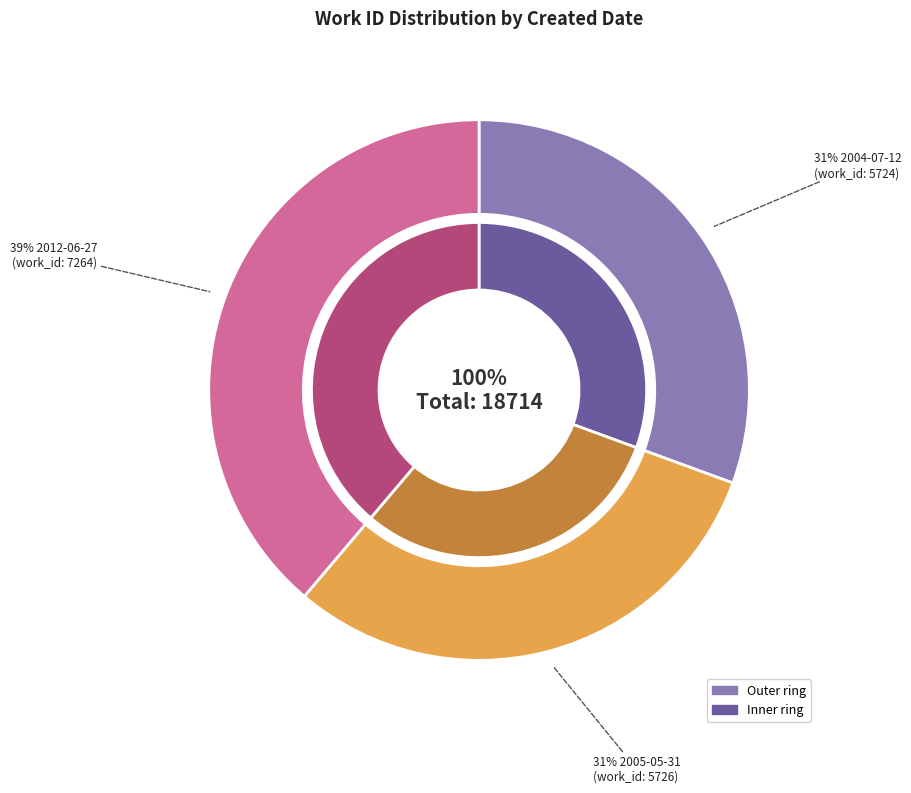

Which slice is the largest?

2012-06-27